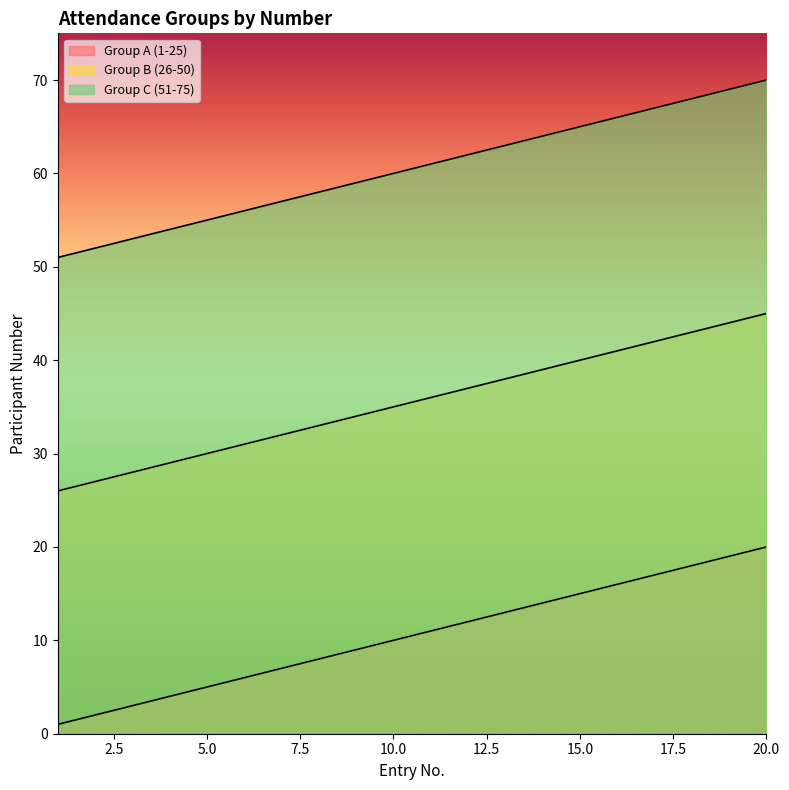

Reading right to left, extract all data points from this chart.

Group A (1-25): 20	19	18	17	16	15	14	13	12	11	10	9	8	7	6	5	4	3	2	1
Group B (26-50): 45	44	43	42	41	40	39	38	37	36	35	34	33	32	31	30	29	28	27	26
Group C (51-75): 70	69	68	67	66	65	64	63	62	61	60	59	58	57	56	55	54	53	52	51